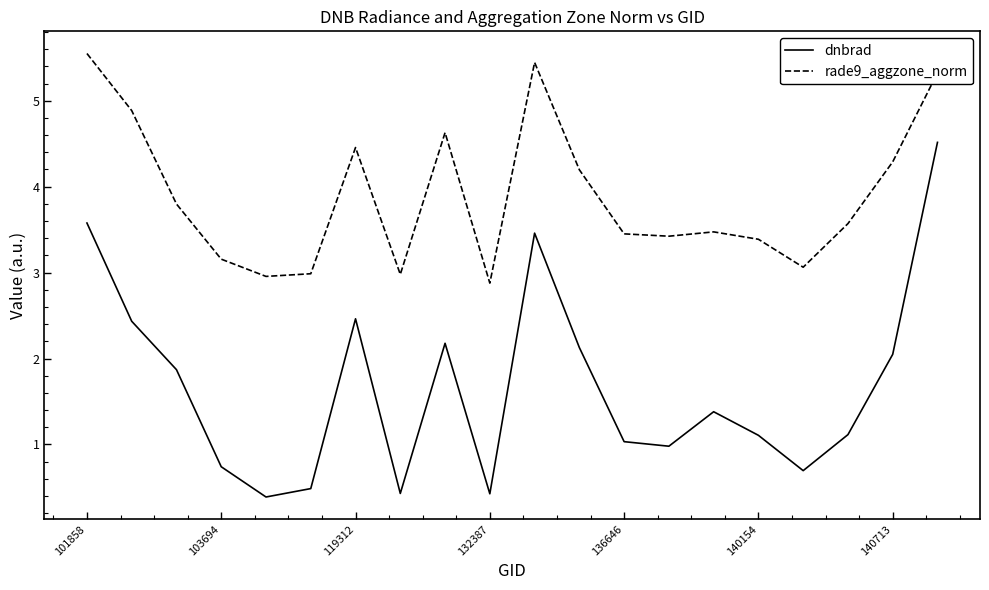

Is this an area chart (filled region under the line)?

No